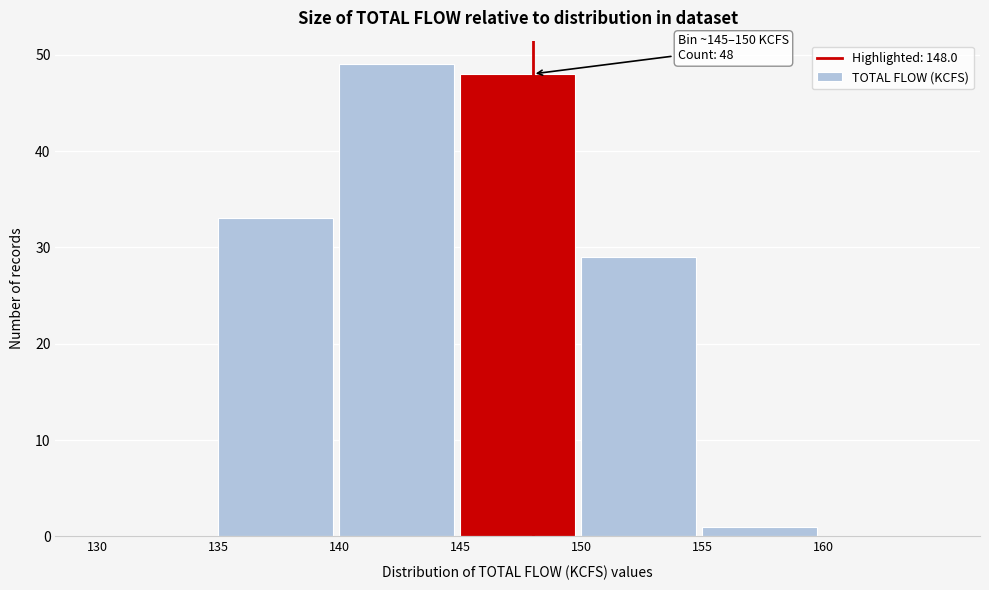

Which range on the x-axis has the tallest bar?

140 to 145